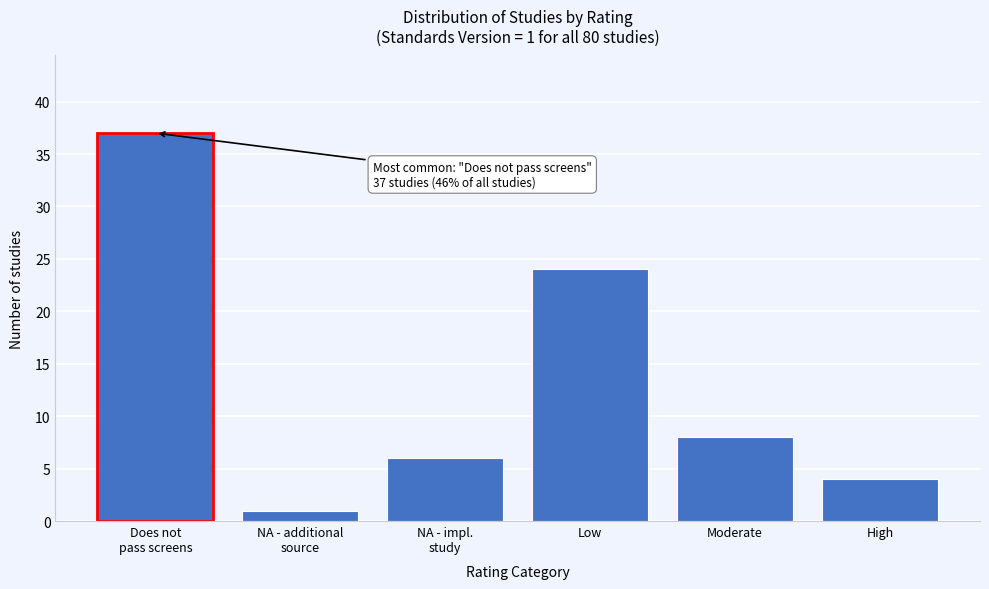

Reading right to left, what are all the values shown in this chart?

4	8	24	6	1	37